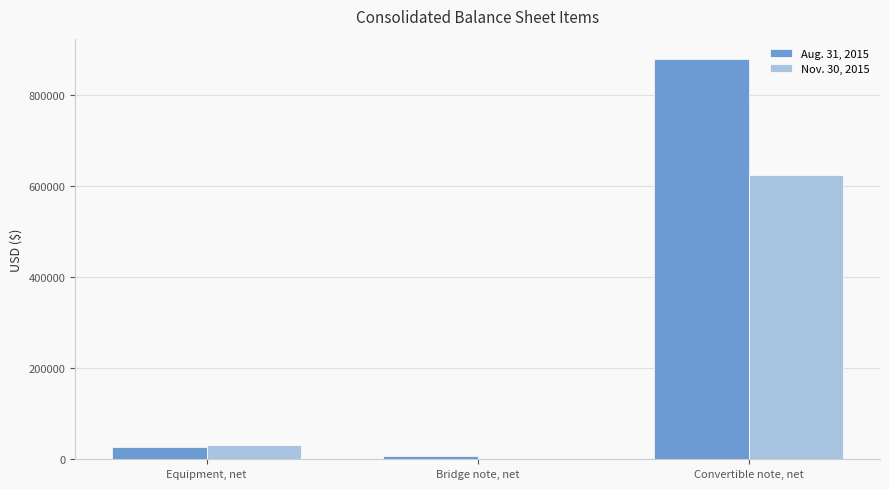

What is the total value across all series at Bridge note, net?

6516